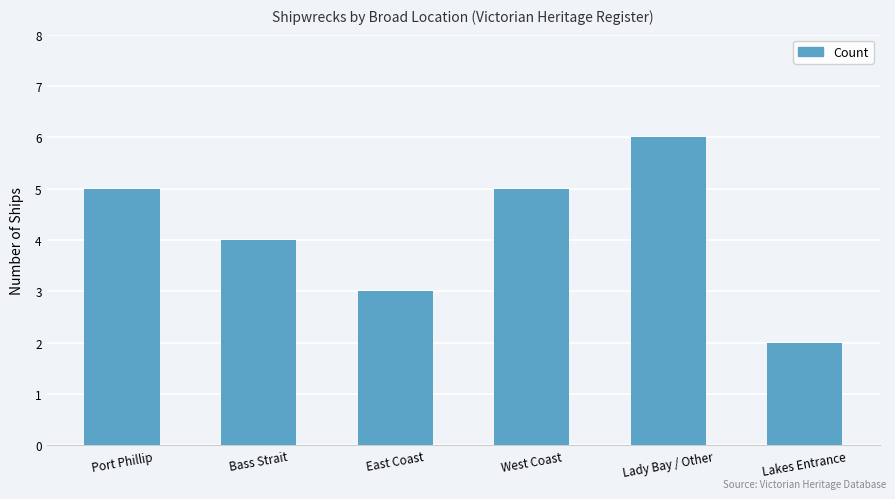

Reading left to right, what are all the values shown in this chart?

Port Phillip=5	Bass Strait=4	East Coast=3	West Coast=5	Lady Bay / Other=6	Lakes Entrance=2